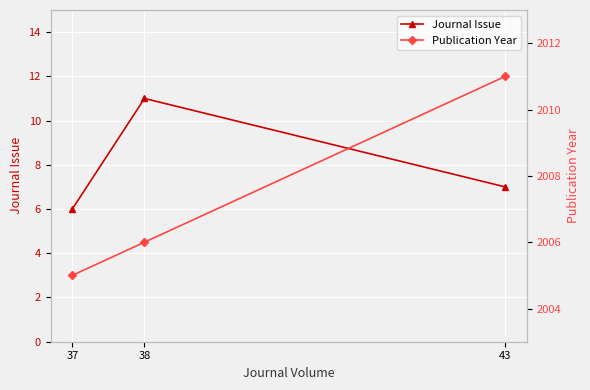

Which label corresponds to the largest value in the chart?

43